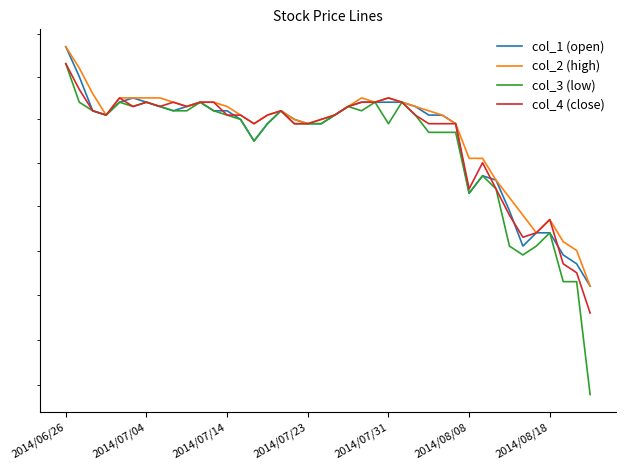

Where is col_3 (low) nearest to the value 10455?

2014/08/18